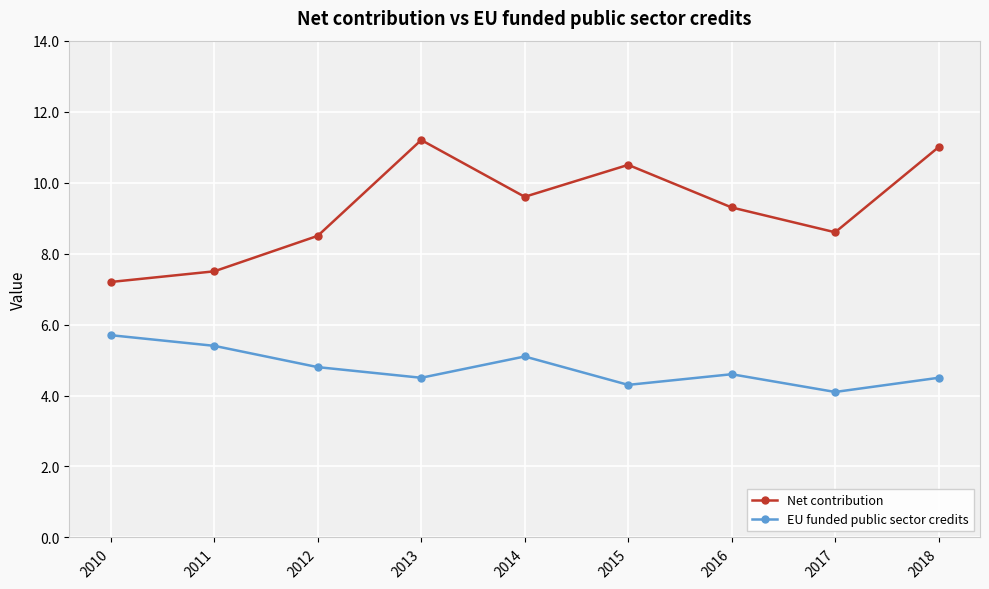

Which series changed the most between 2010 and 2016?

Net contribution